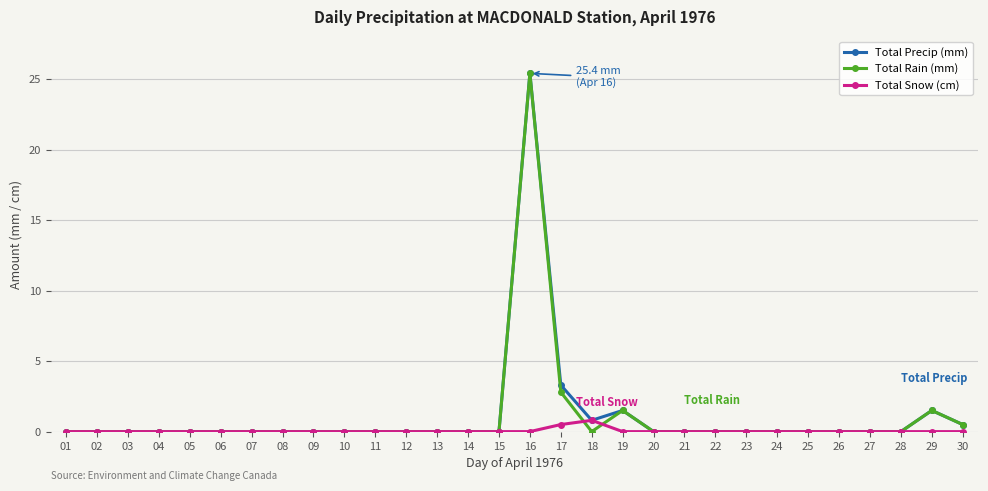

Is it true that Total Precip (mm) equals 0.7 at 17?

False